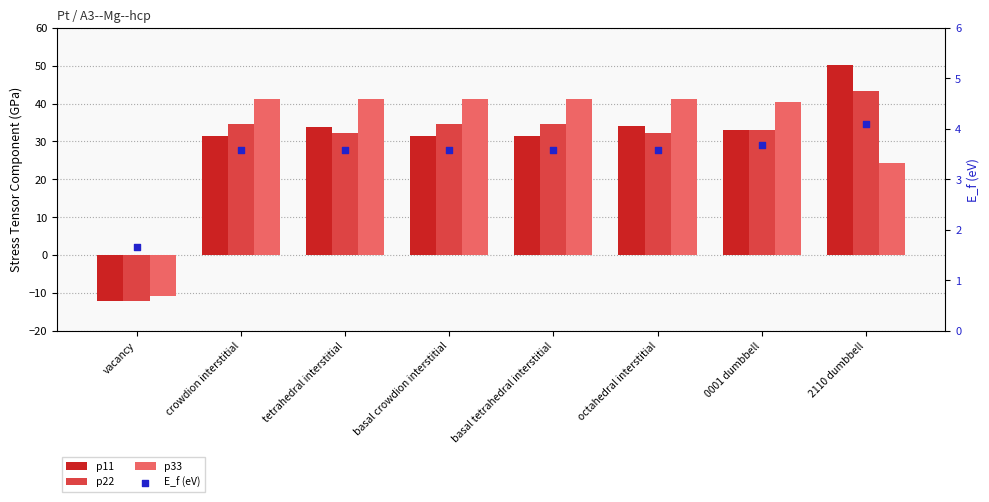

Is the value of p22 at tetrahedral interstitial greater than the value of p11 at crowdion interstitial?

Yes